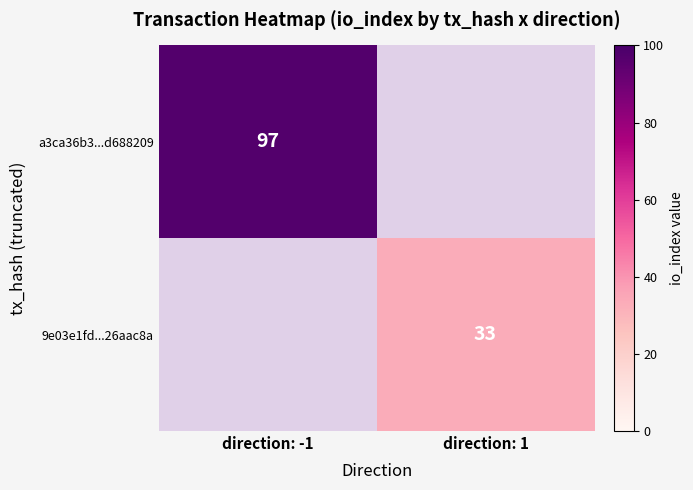

The value of a3ca36b3...d688209 at direction: -1 is 59.2. True or false?

False